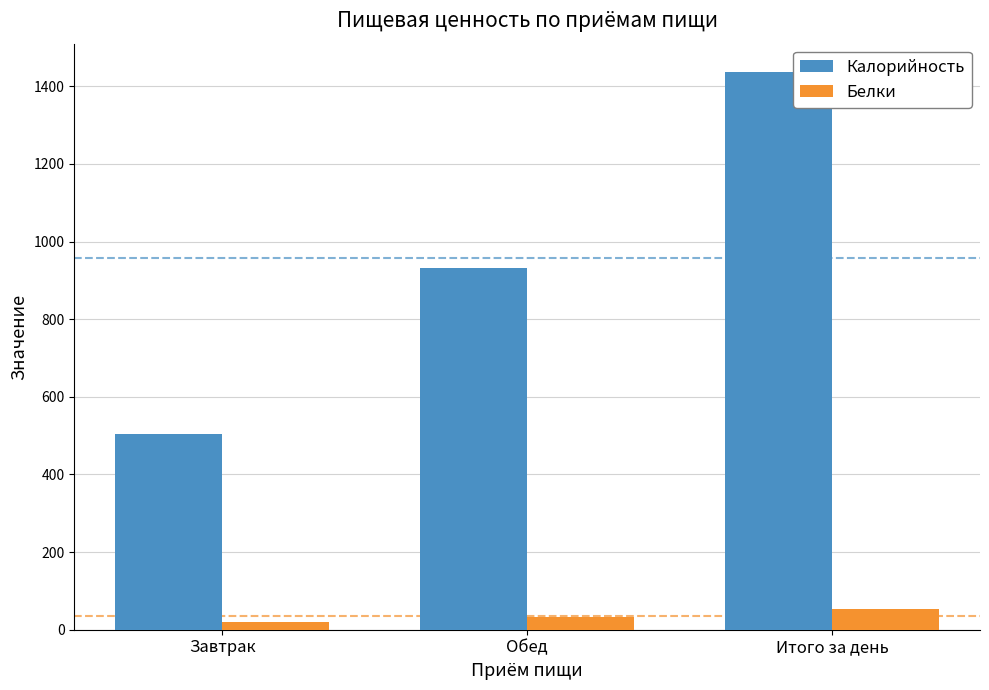

Is it true that Калорийность equals 505.4 at Завтрак?

True